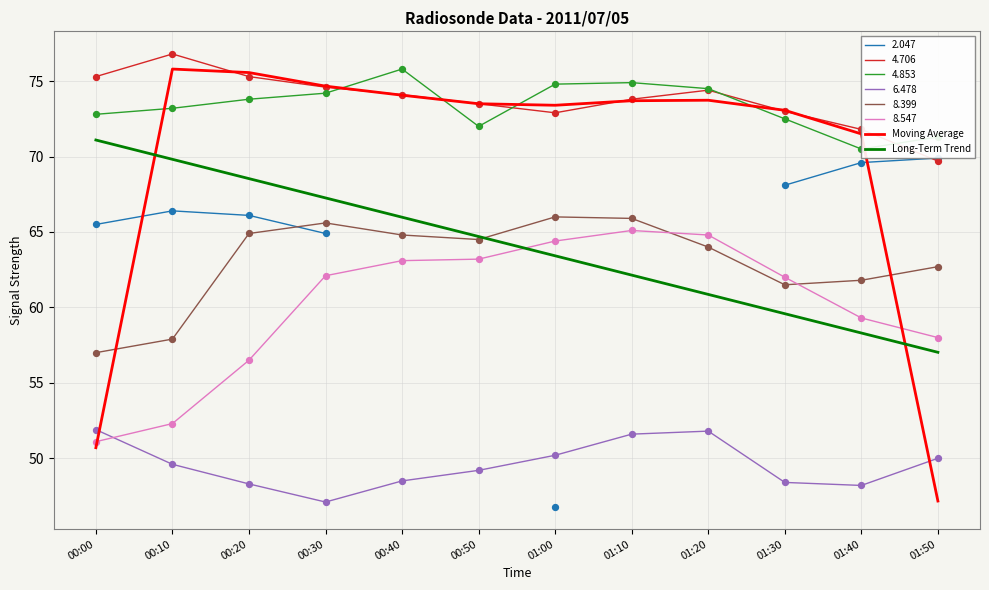

At how many categories does at least one series exceed 69?

11